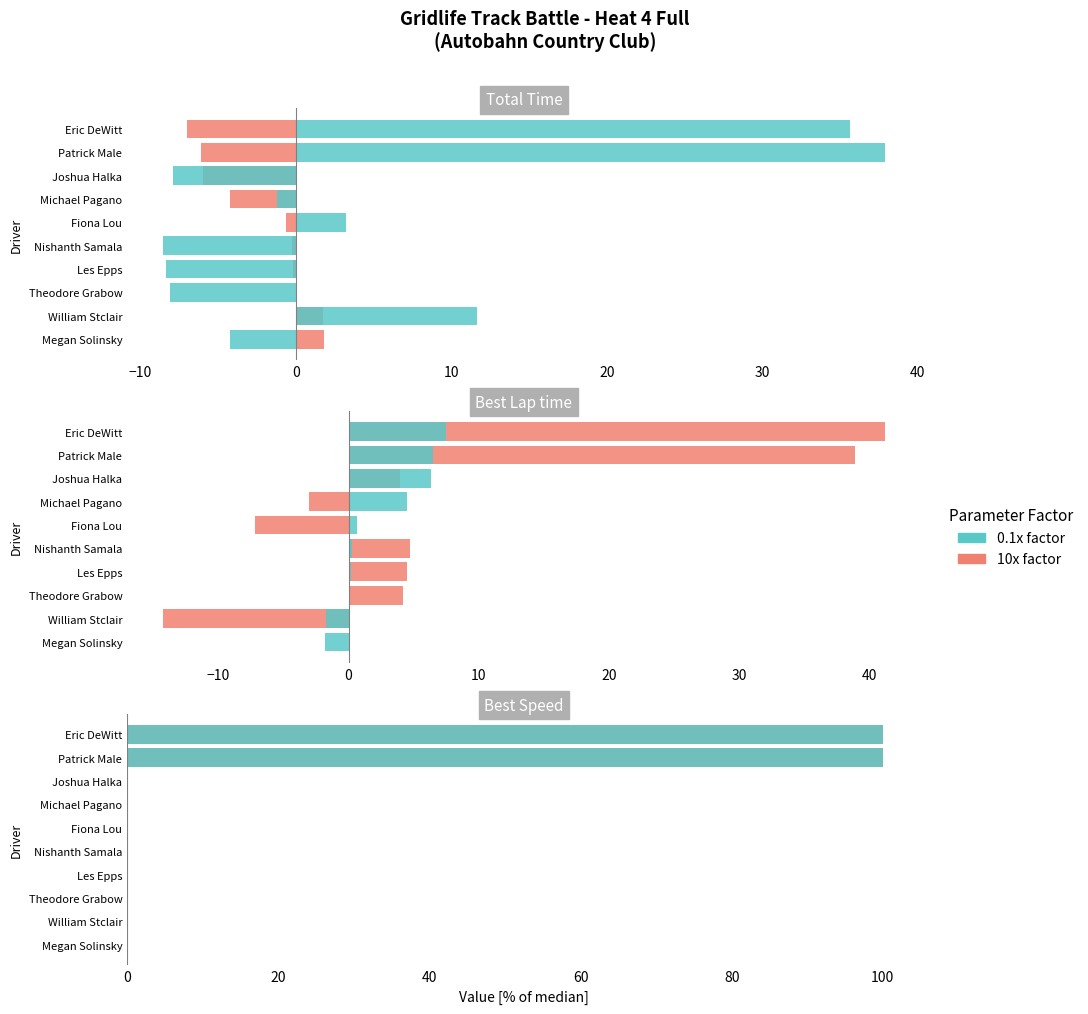

Does the chart contain stacked bars?

No